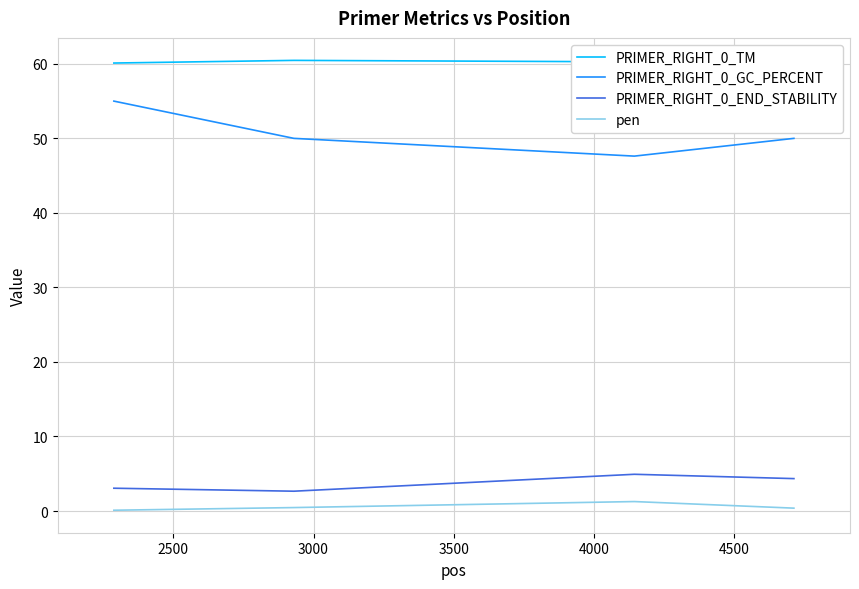

True or false: pen and PRIMER_RIGHT_0_END_STABILITY intersect in this chart.

False